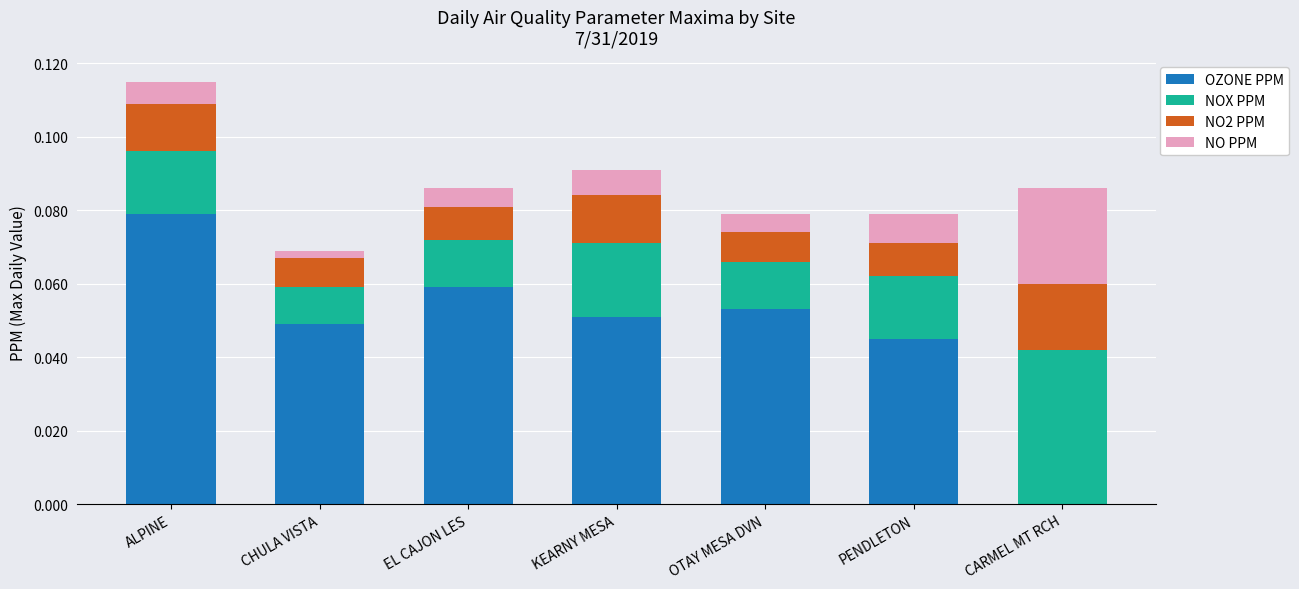

At which category is the sum across all series the highest?

ALPINE